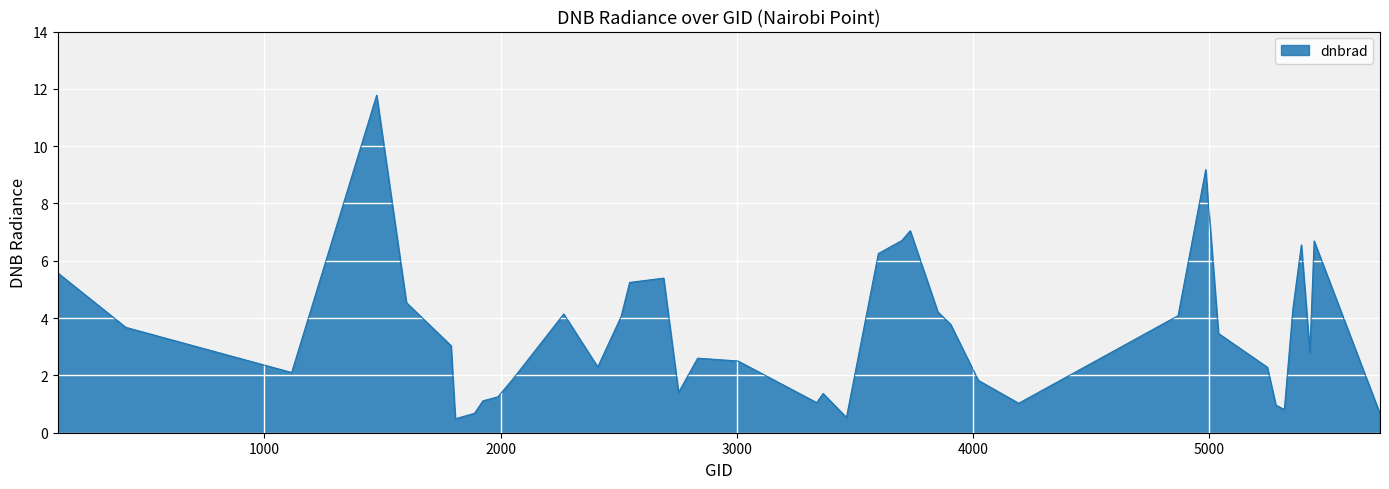

What is the maximum value shown in the chart?

11.8